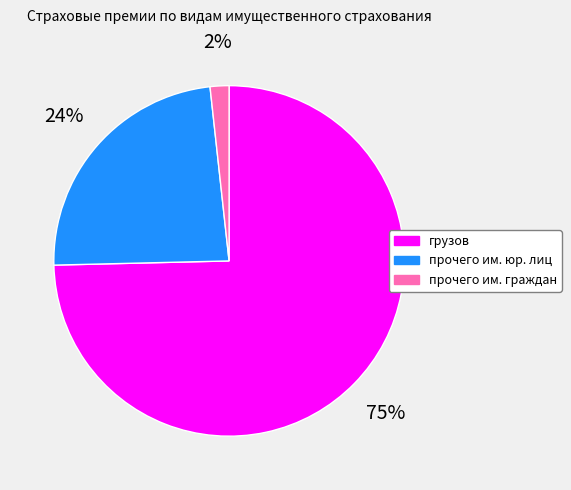

Count the number of slices in the pie.

3